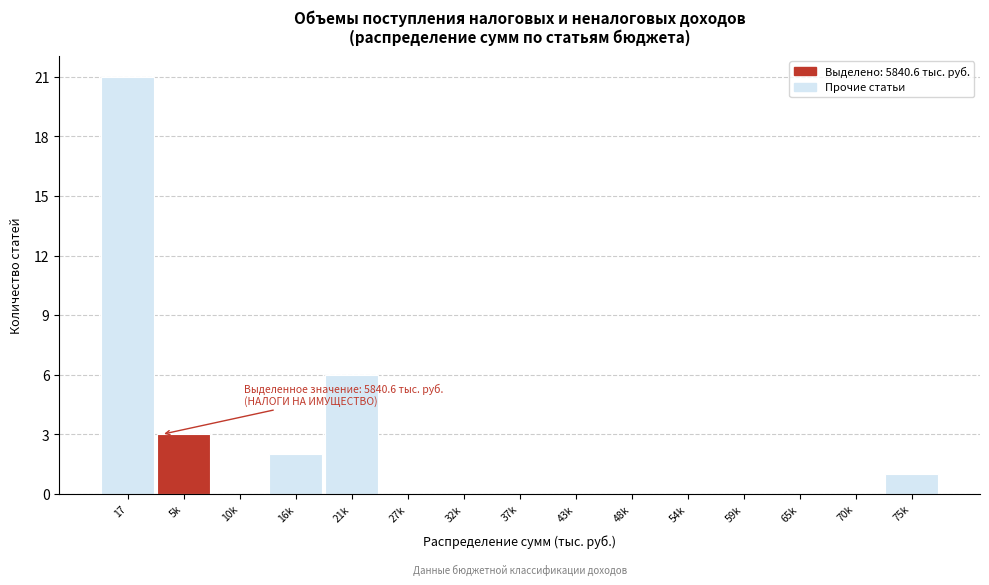

Reading left to right, transcribe all the data shown in this chart.

17=21	5k=3	10k=0	16k=2	21k=6	27k=0	32k=0	37k=0	43k=0	48k=0	54k=0	59k=0	65k=0	70k=0	75k=1